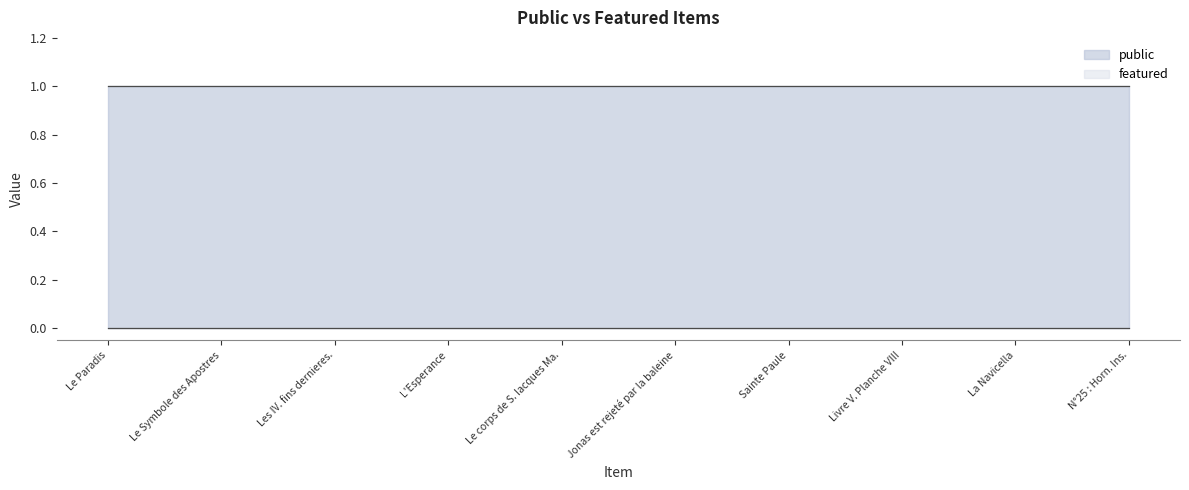

Is it true that featured equals 0 at Le Symbole des Apostres?

False